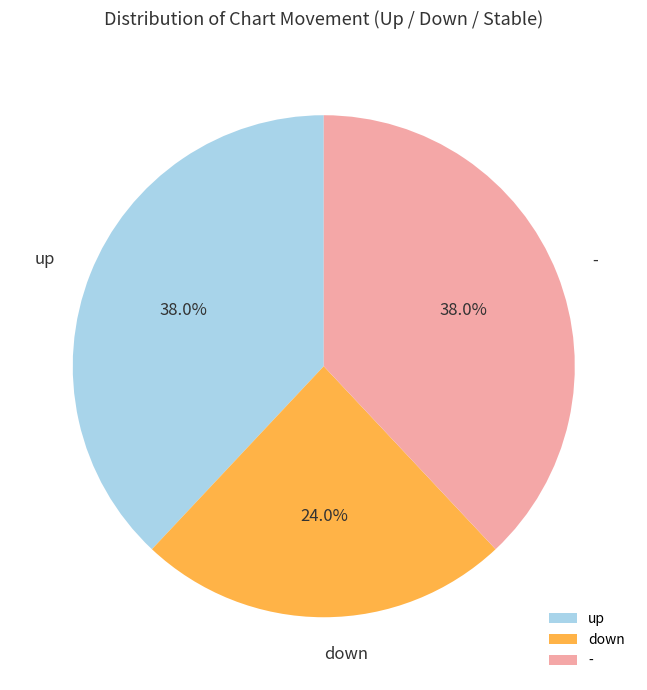

To the nearest percent, what percentage of the pie is up?

38%